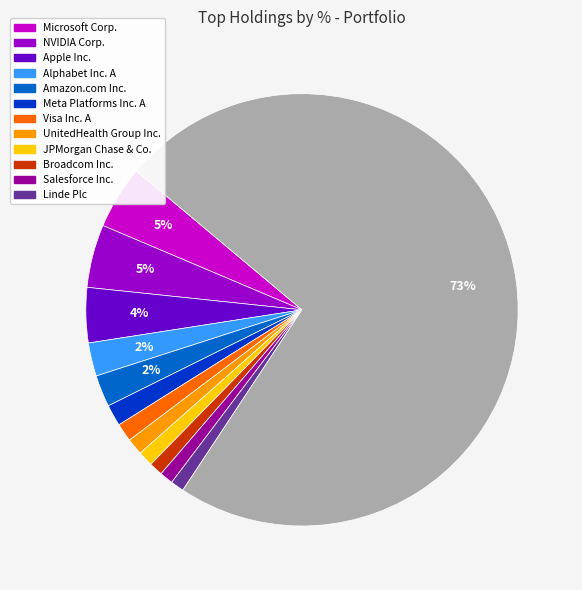

To the nearest percent, what is the average slice percentage?

8%